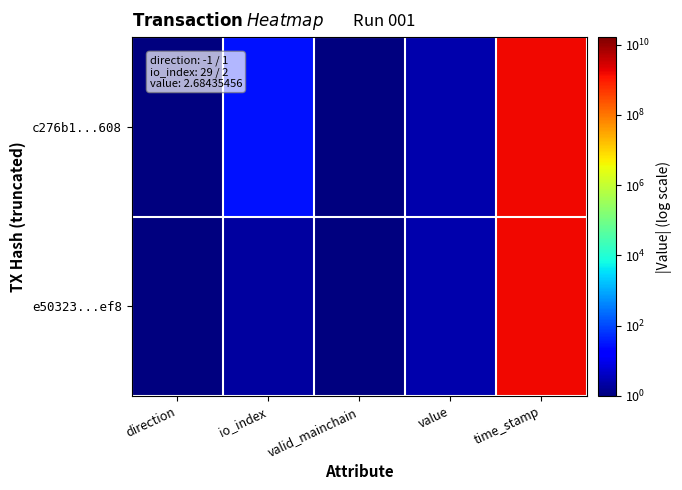

Reading left to right, what are all the values shown in this chart?

c276b1...608: direction=1.0	io_index=29.0	valid_mainchain=1.0	value=2.7	time_stamp=1630995981.0
e50323...ef8: direction=1.0	io_index=2.0	valid_mainchain=1.0	value=2.7	time_stamp=1630995728.0